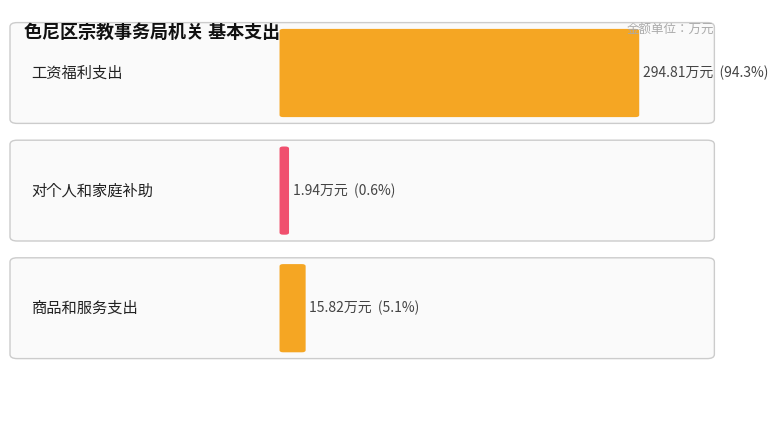

Which label corresponds to the largest value in the chart?

工资福利支出